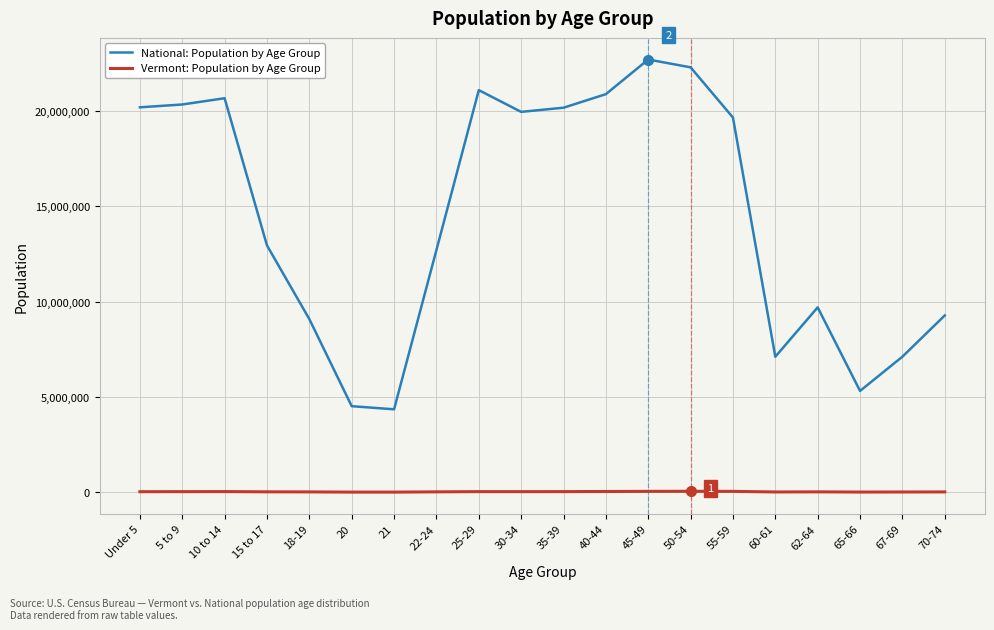

What is the difference between the maximum and minimum values in the National: Population by Age Group series?

18354297